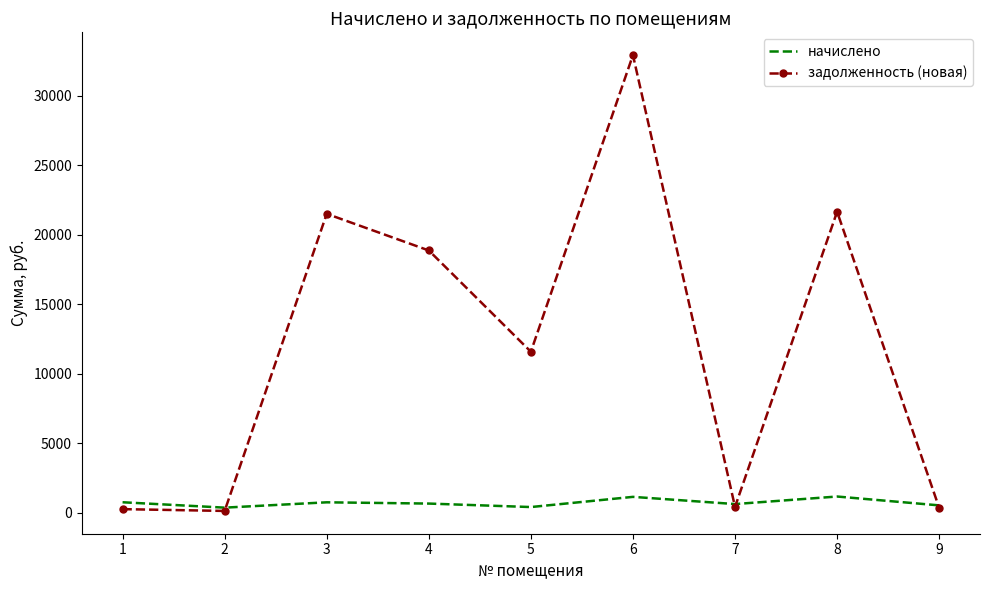

True or false: задолженность (новая) has a value of 118.4 at 2.

True